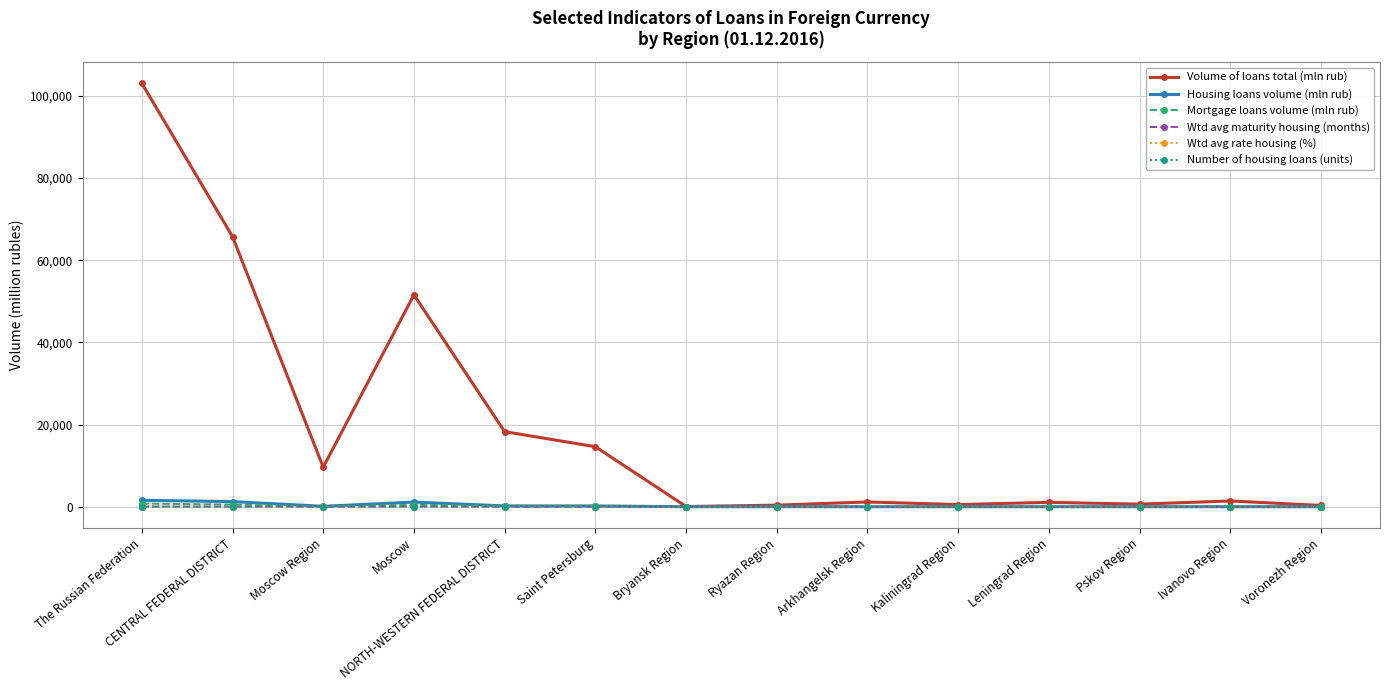

True or false: Volume of loans total (mln rub) has more than 1 points higher than both neighbors.

True